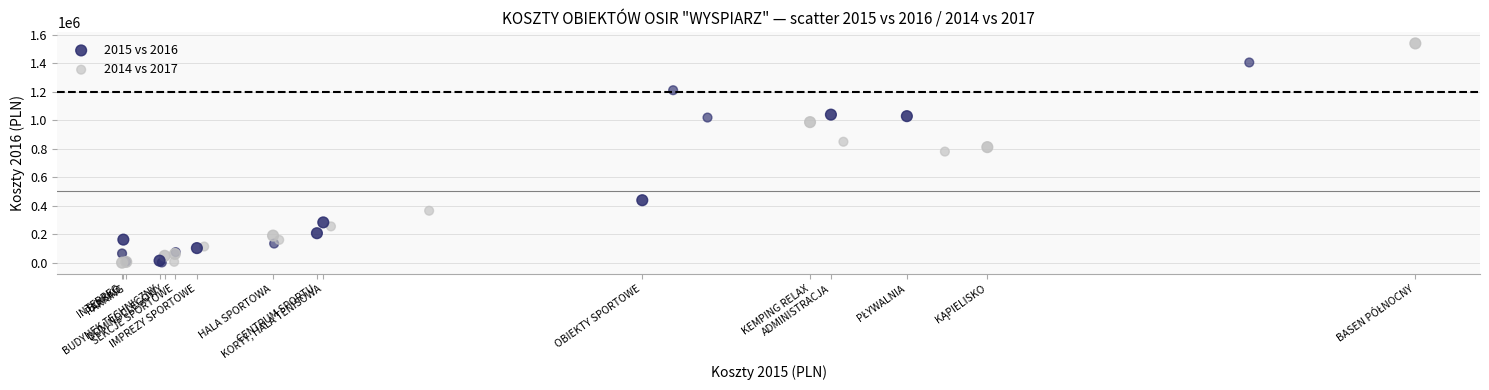

Which series reaches the maximum Y coordinate?

2015 vs 2016